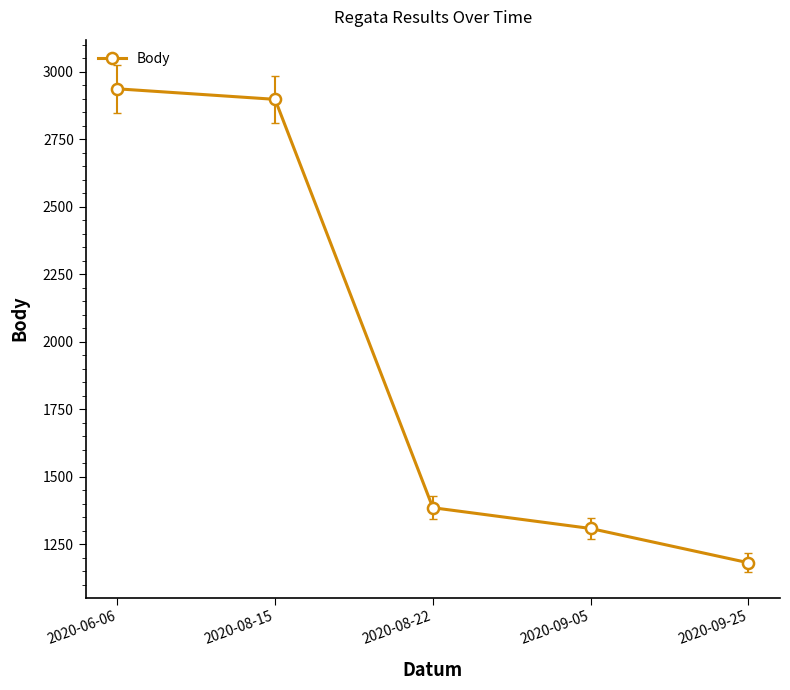

Reading right to left, list all the values displayed in this chart.

1181	1308	1385	2898	2937